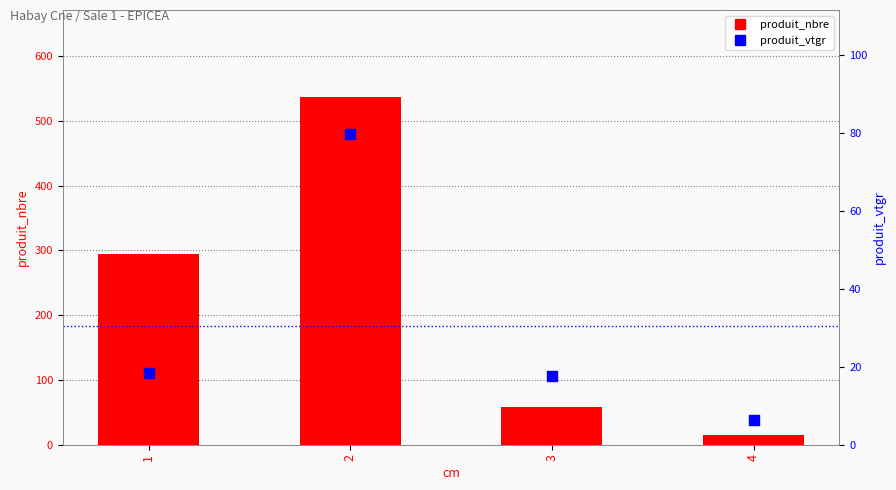

Which series contains the highest Y value?

produit_nbre